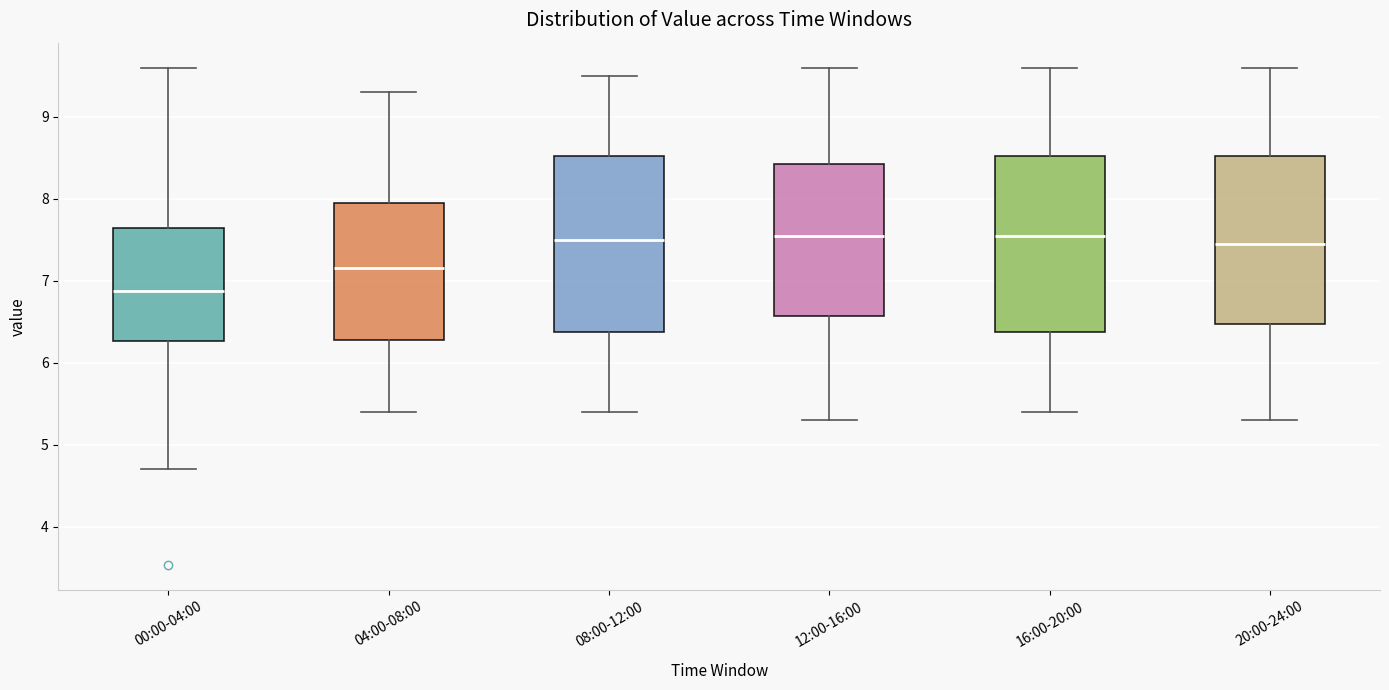

Reading left to right, transcribe this box plot: for each box, give where its median line is, the range the box spans, and where its two whiskers end, as read against the y-axis. The values are not printed on the chart, so give them approximately, as read against the axis.

00:00-04:00: median 6.9, box 6.3 to 7.6, whiskers 4.7 to 9.6
04:00-08:00: median 7.2, box 6.3 to 8.0, whiskers 5.4 to 9.3
08:00-12:00: median 7.5, box 6.4 to 8.5, whiskers 5.4 to 9.5
12:00-16:00: median 7.6, box 6.6 to 8.4, whiskers 5.3 to 9.6
16:00-20:00: median 7.6, box 6.4 to 8.5, whiskers 5.4 to 9.6
20:00-24:00: median 7.5, box 6.5 to 8.5, whiskers 5.3 to 9.6